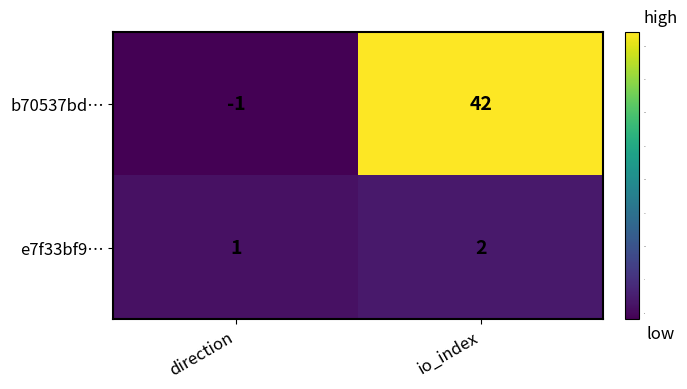

At how many categories does at least one series exceed 37?

1